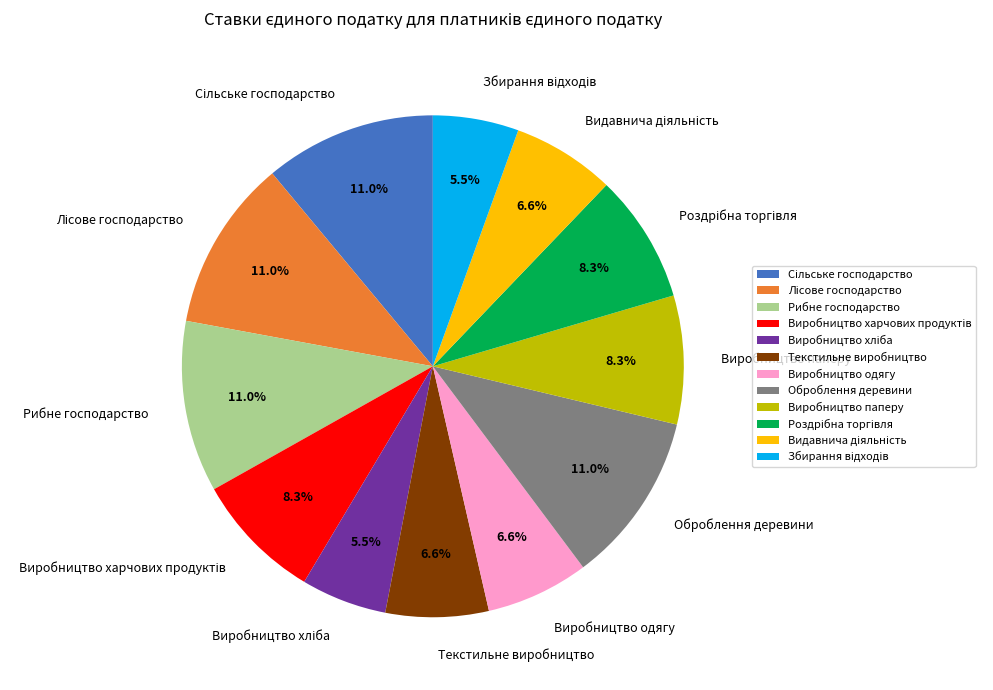

Does any single category account for the majority?

No